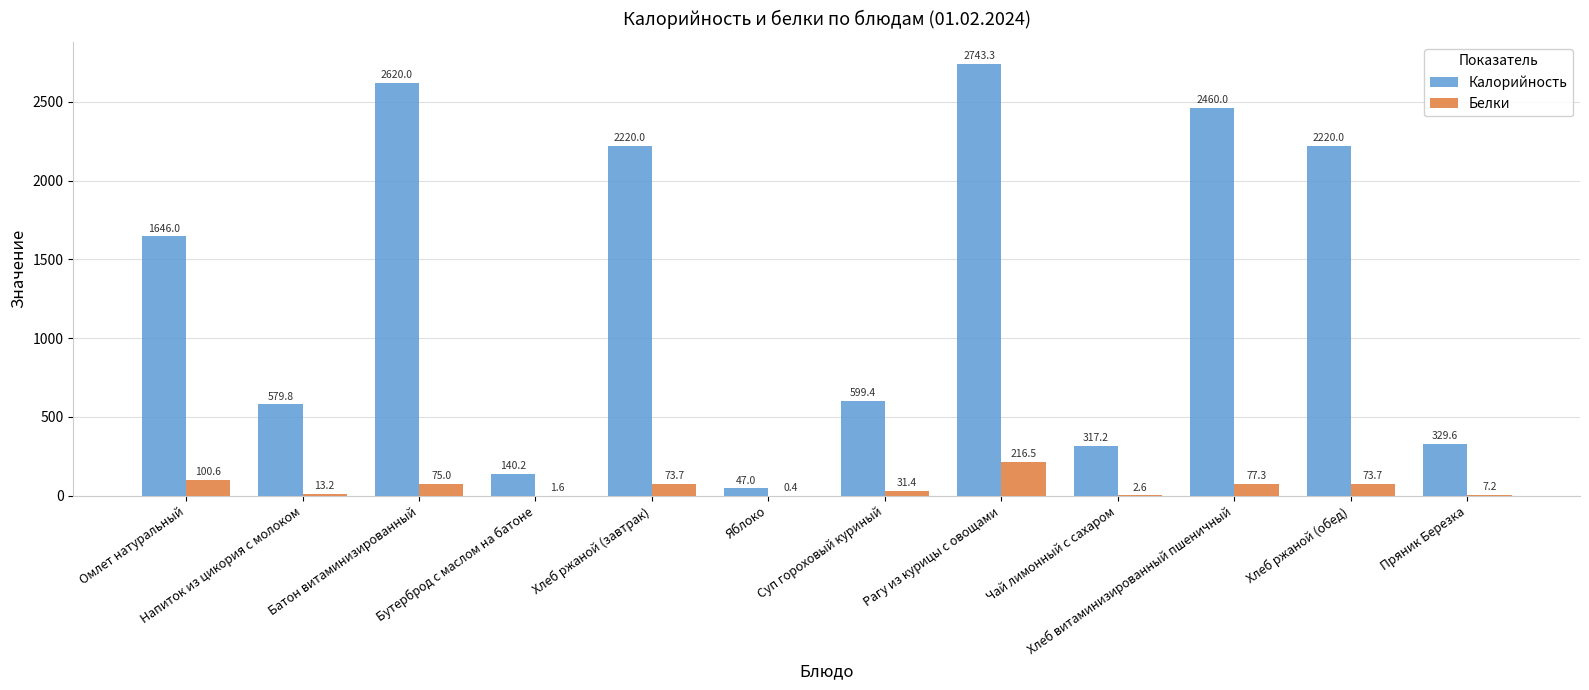

What is the sum of all Белки values?

673.2